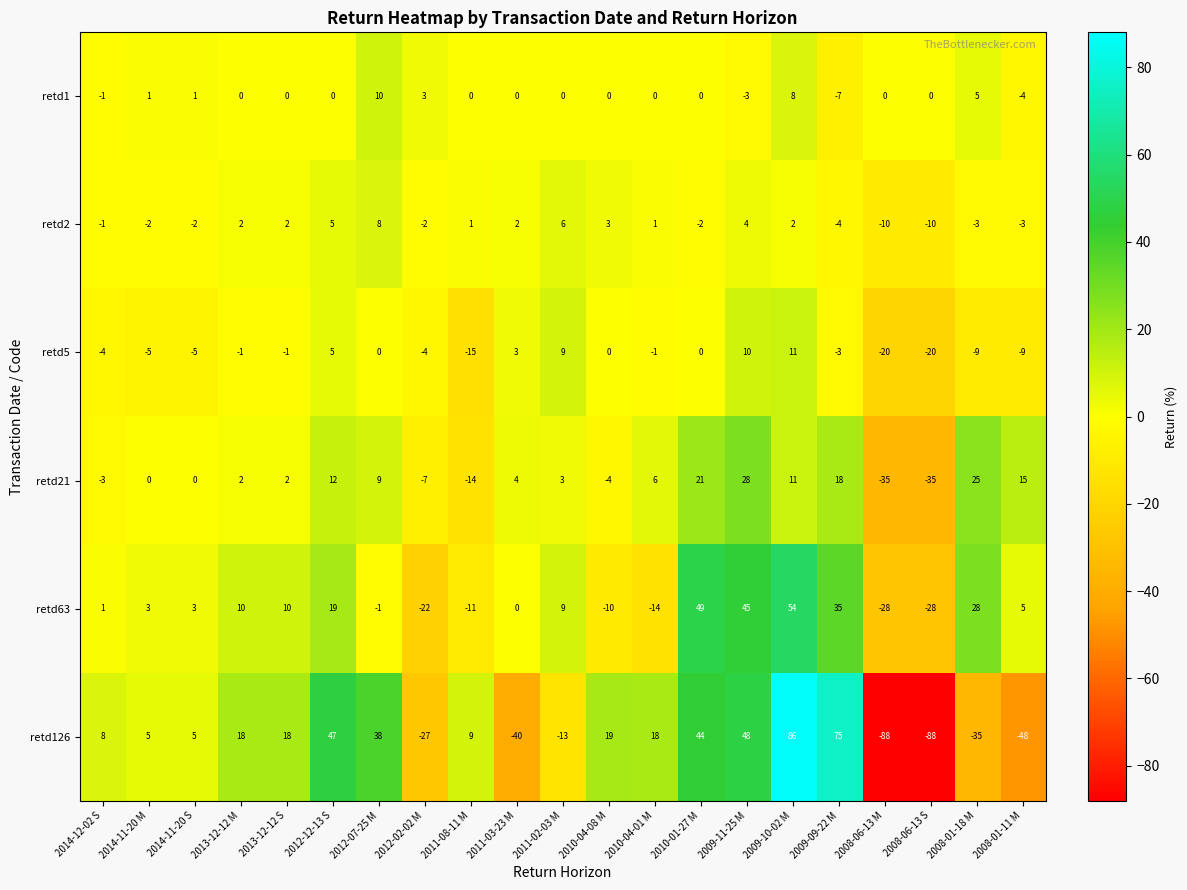

The value of retd21 at 2014-11-20 M is 26. True or false?

False